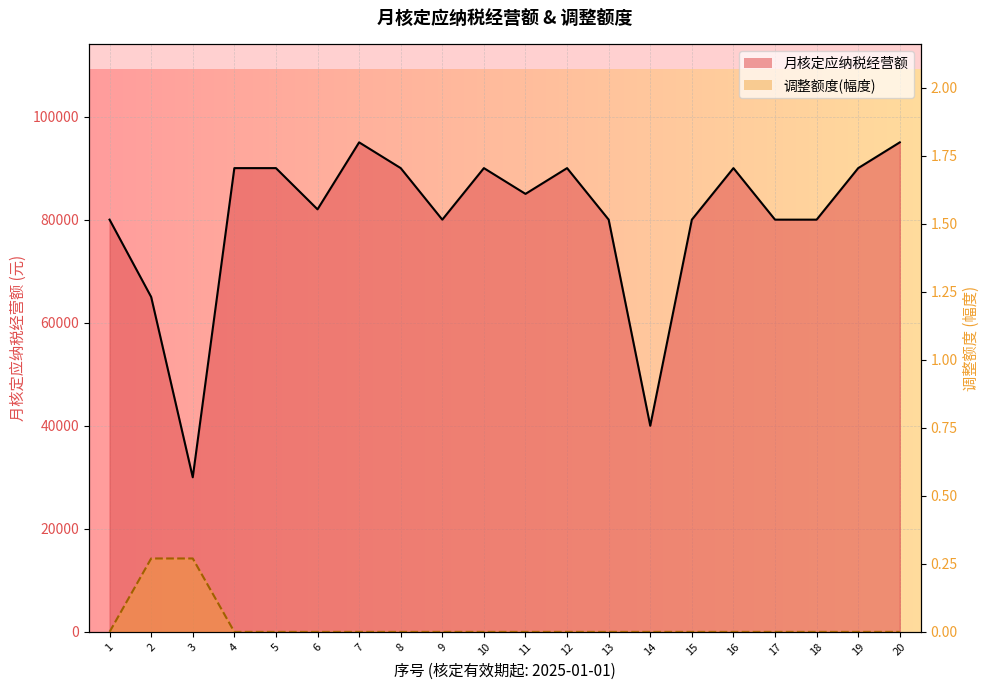

True or false: 调整额度_line has a value of 0.1 at 11.

False